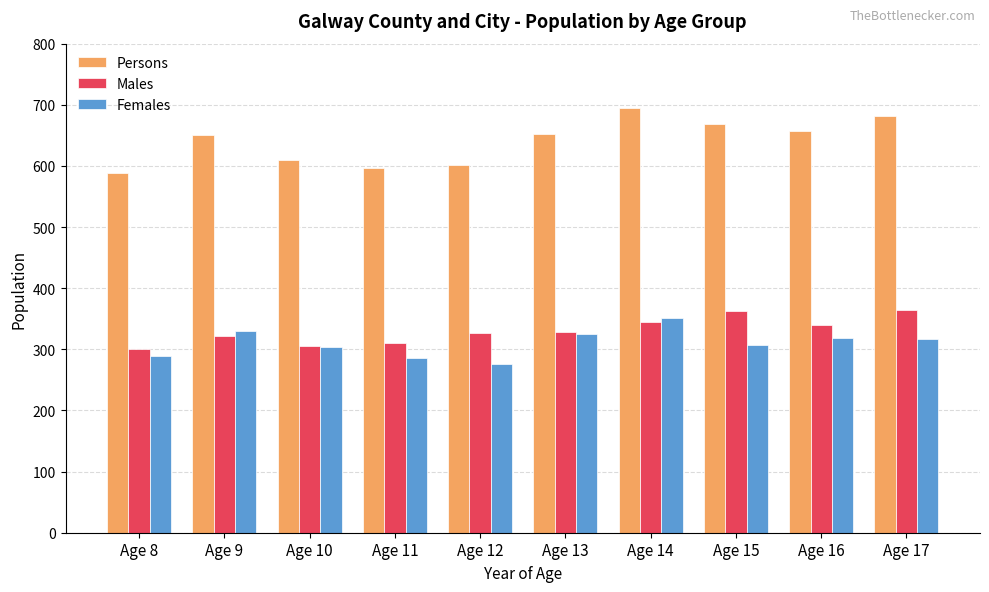

What is the lowest value of the Persons series?

589